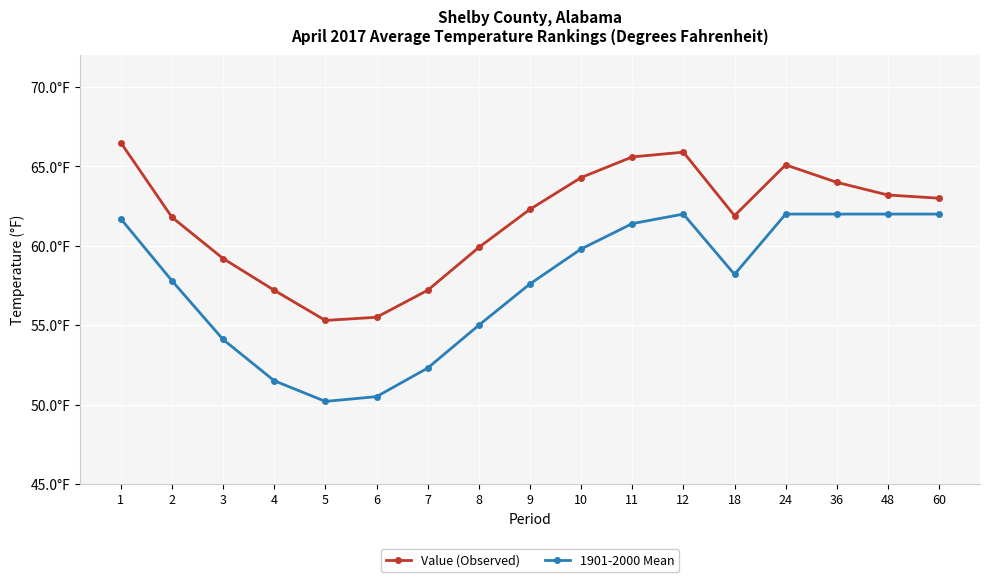

What is the difference between the 1901-2000 Mean values at 4 and 6?

1.0